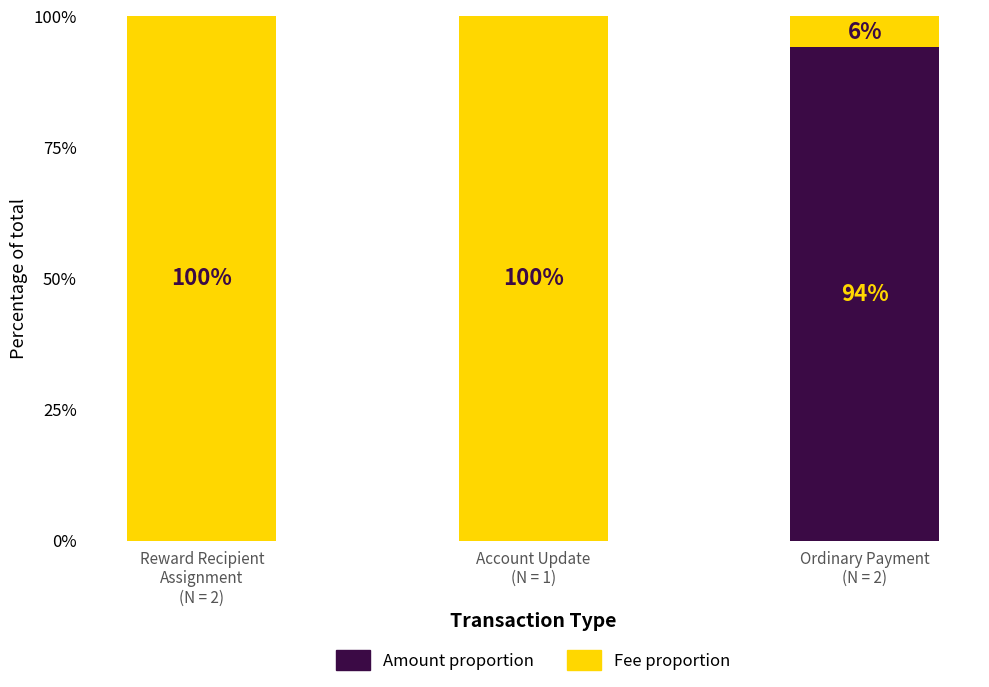

Read the Amount proportion value at Ordinary Payment
(N = 2).

94.1